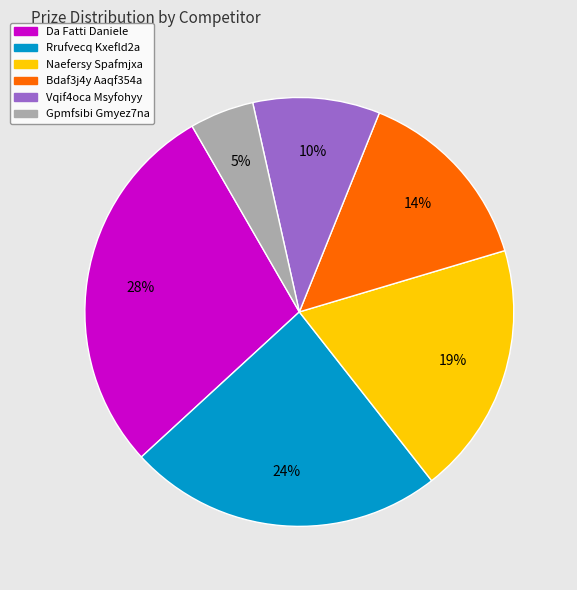

Does Naefersy Spafmjxa represent more than half of the total?

No